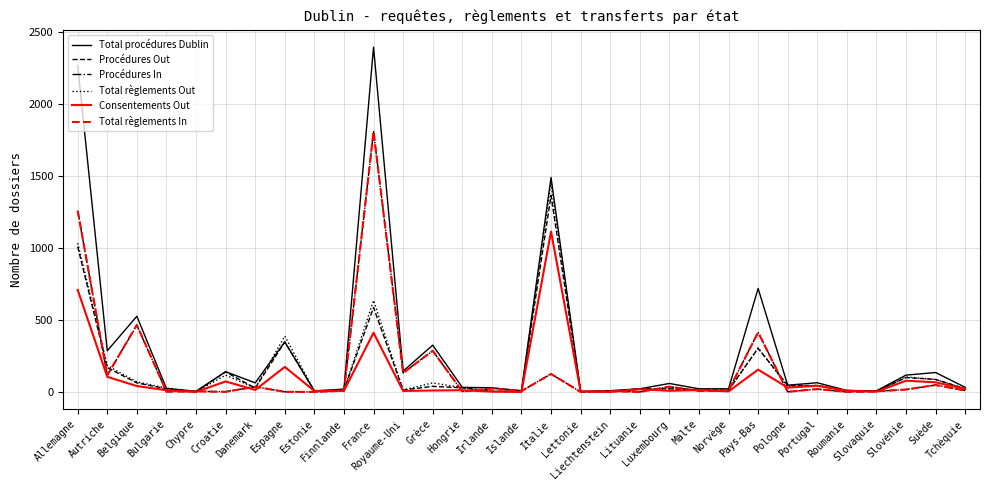

What is the spread (max minus min) of values at Portugal?

44